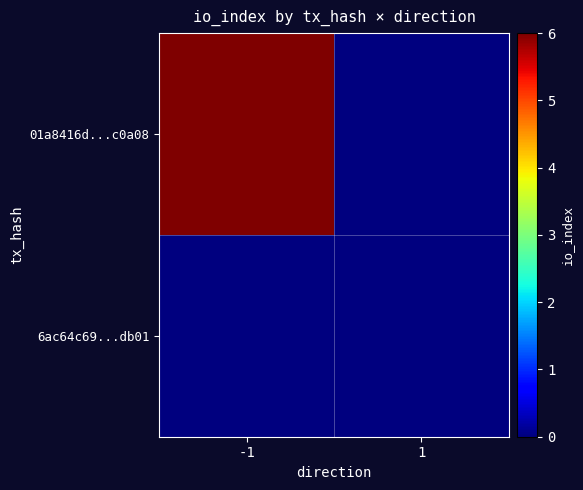

Reading left to right, list all the values displayed in this chart.

01a8416d...c0a08: -1=6	1=0
6ac64c69...db01: -1=0	1=0